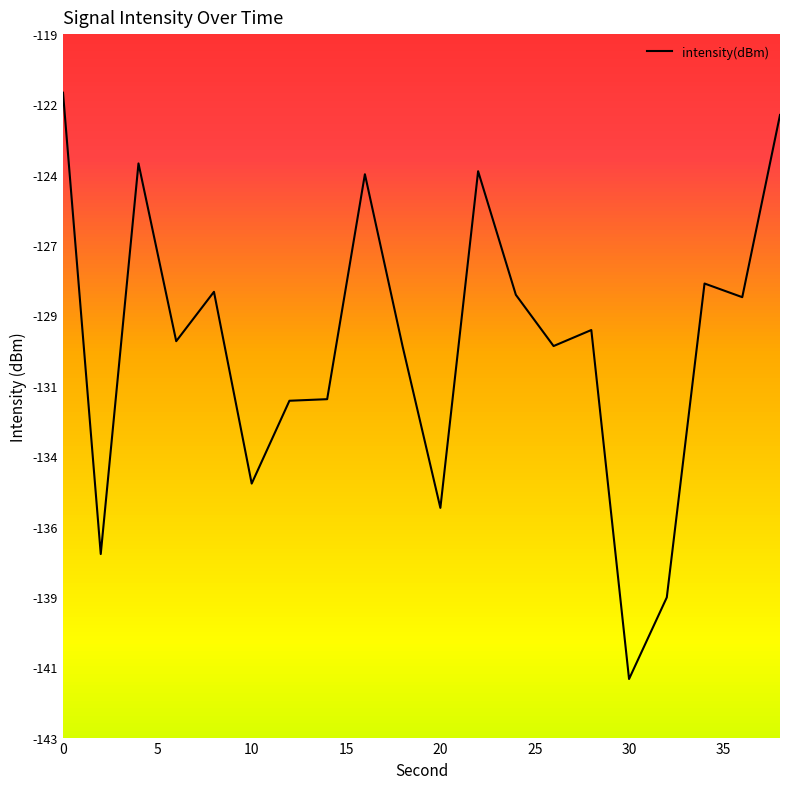

How many points are lower than both their immediate neighbors (excluding endpoints)?

7